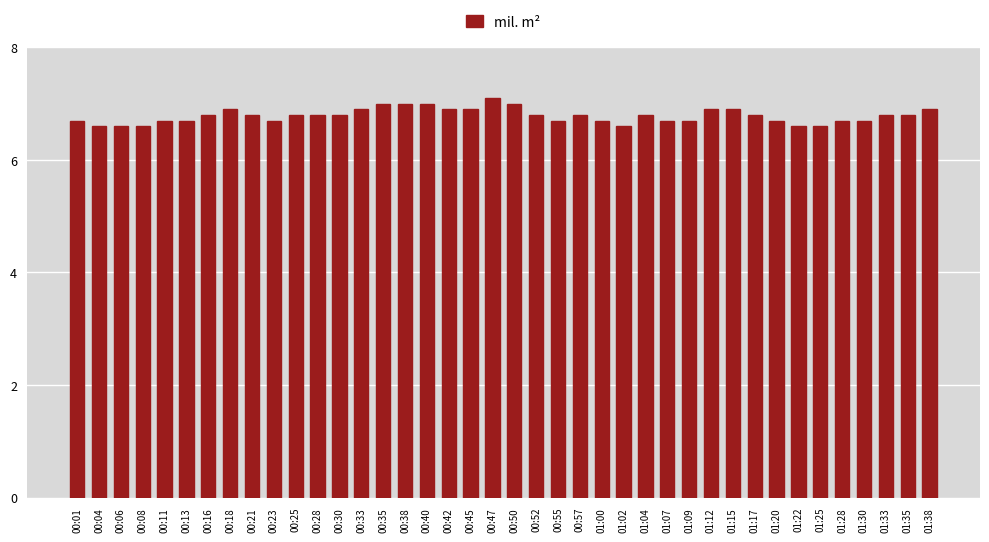

Reading left to right, what are all the values shown in this chart?

6.7	6.6	6.6	6.6	6.7	6.7	6.8	6.9	6.8	6.7	6.8	6.8	6.8	6.9	7.0	7.0	7.0	6.9	6.9	7.1	7.0	6.8	6.7	6.8	6.7	6.6	6.8	6.7	6.7	6.9	6.9	6.8	6.7	6.6	6.6	6.7	6.7	6.8	6.8	6.9